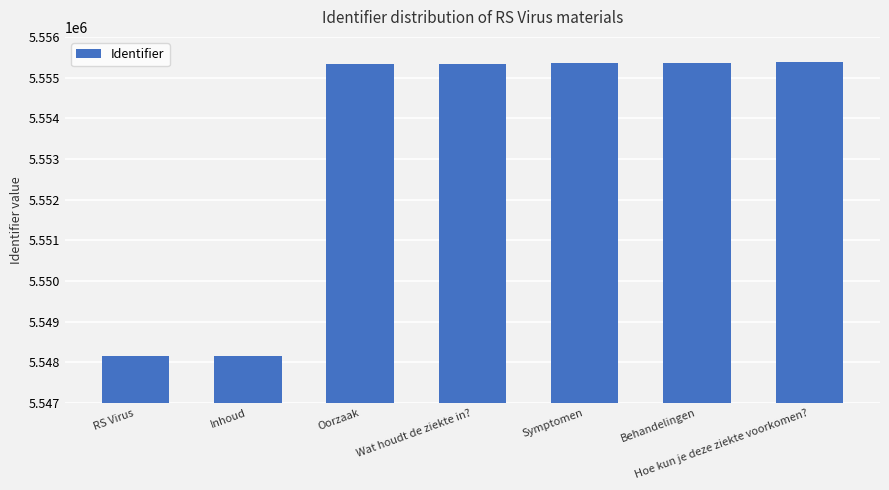

How many distinct data groups are displayed?

1